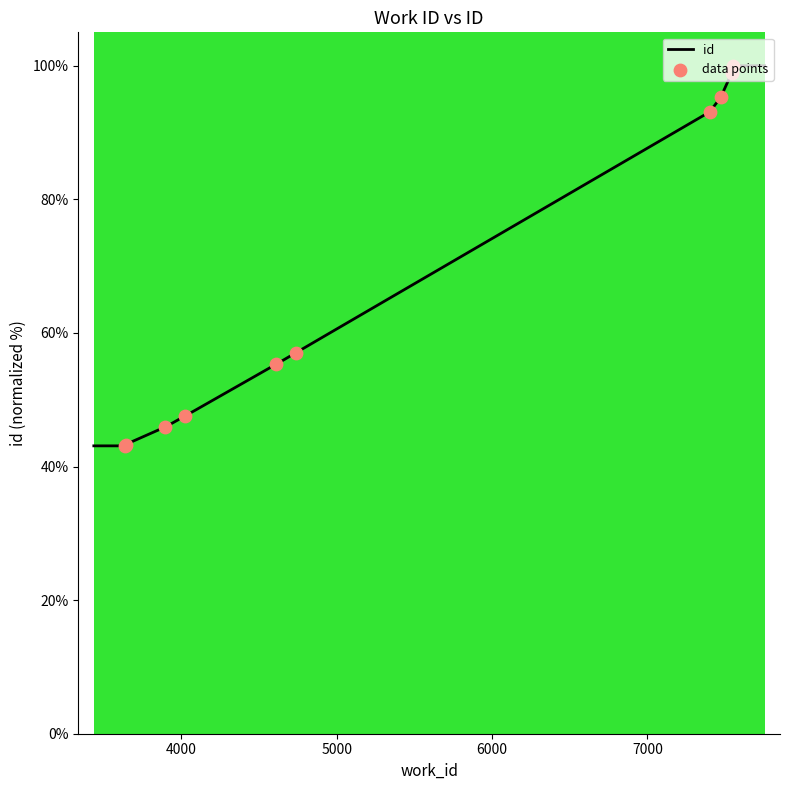

What is the ratio of the value at 7553 to the value at 7543?

1.0